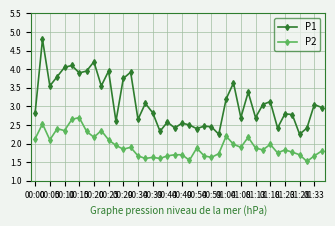

How many series are shown in this chart?

2